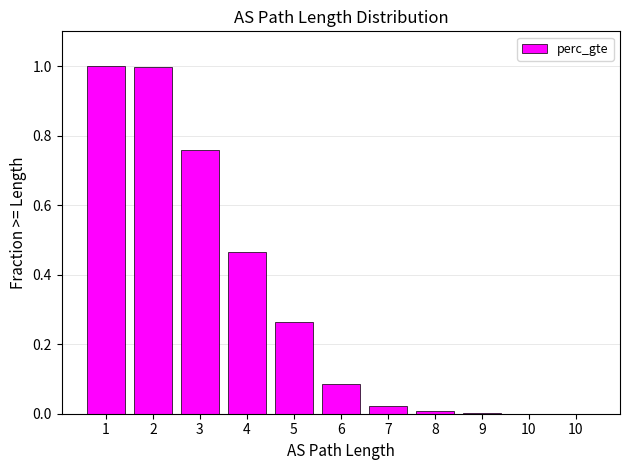

At which label is the value closest to 0?

10